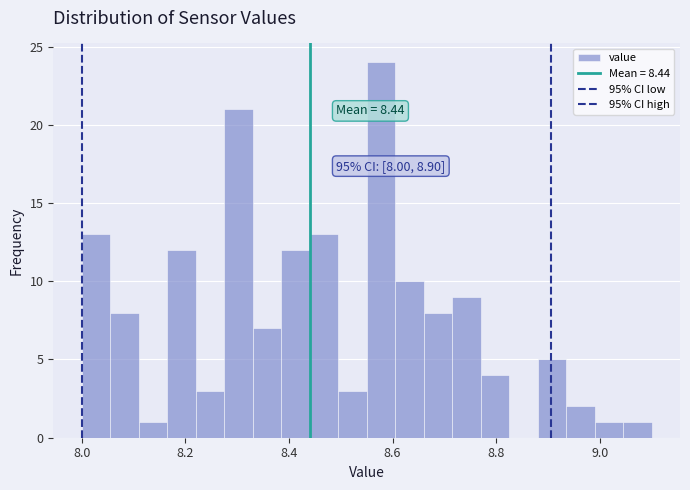

Read against the x-axis, roughly where is the centre of the tallest bar?

8.58